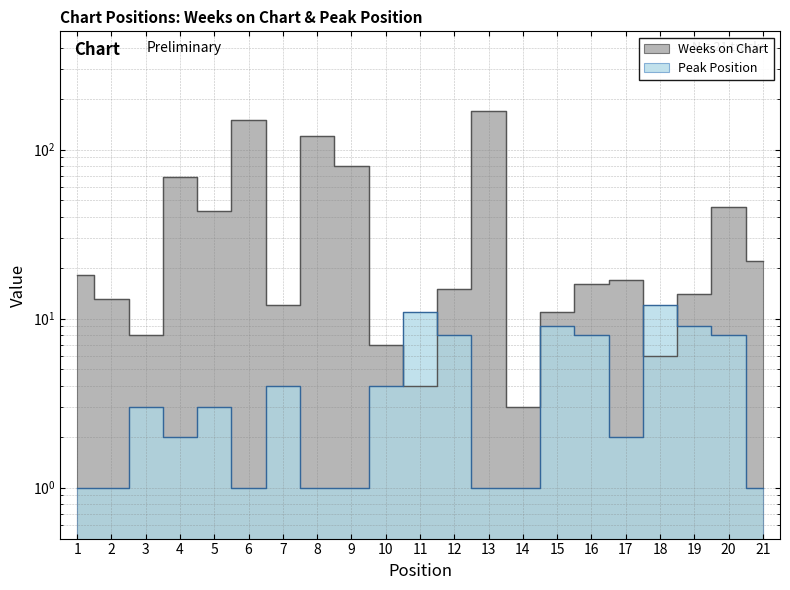

List the series in order of their peak value, highest first.

Weeks on Chart, Peak Position